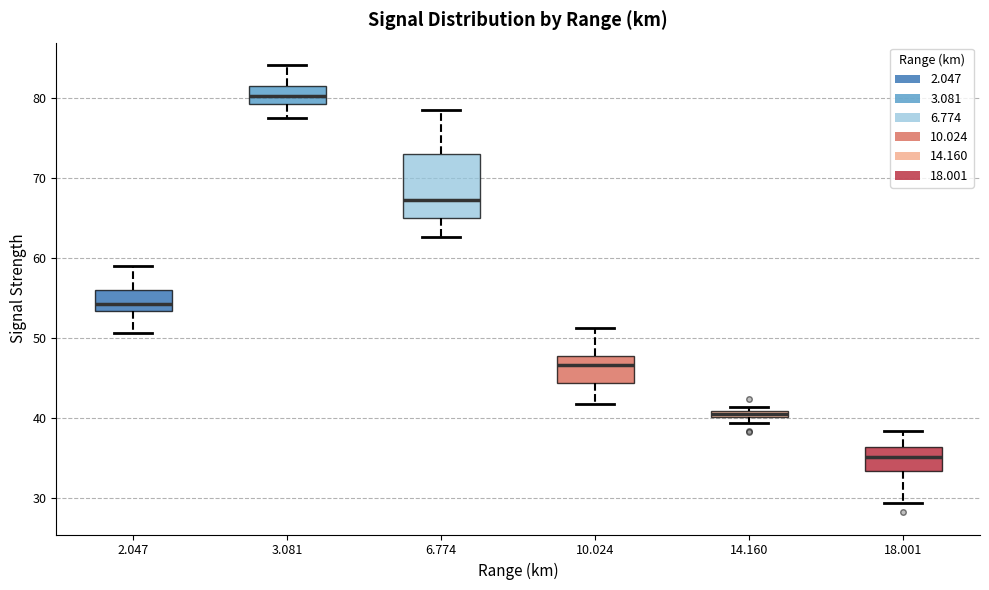

Which box has the lowest median line?

18.001